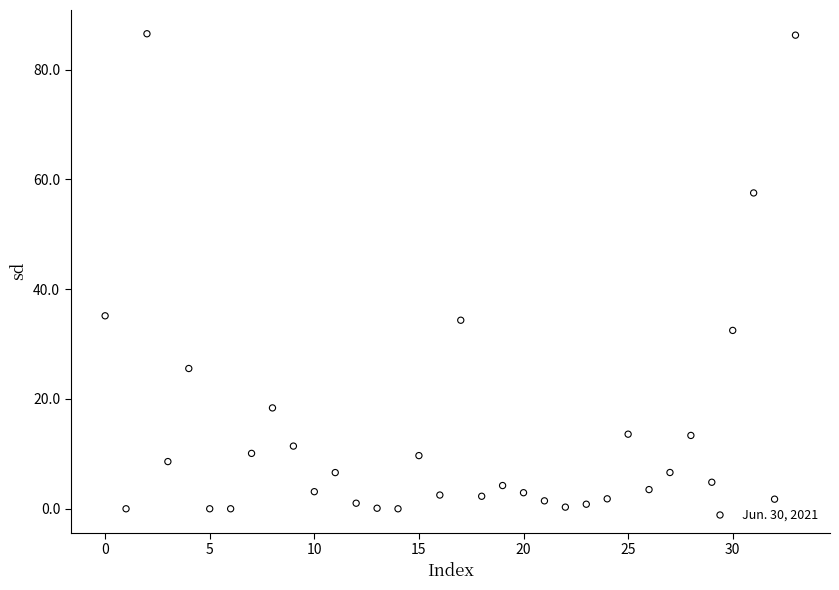

What is the range of Y values (max minus min)?

86.5